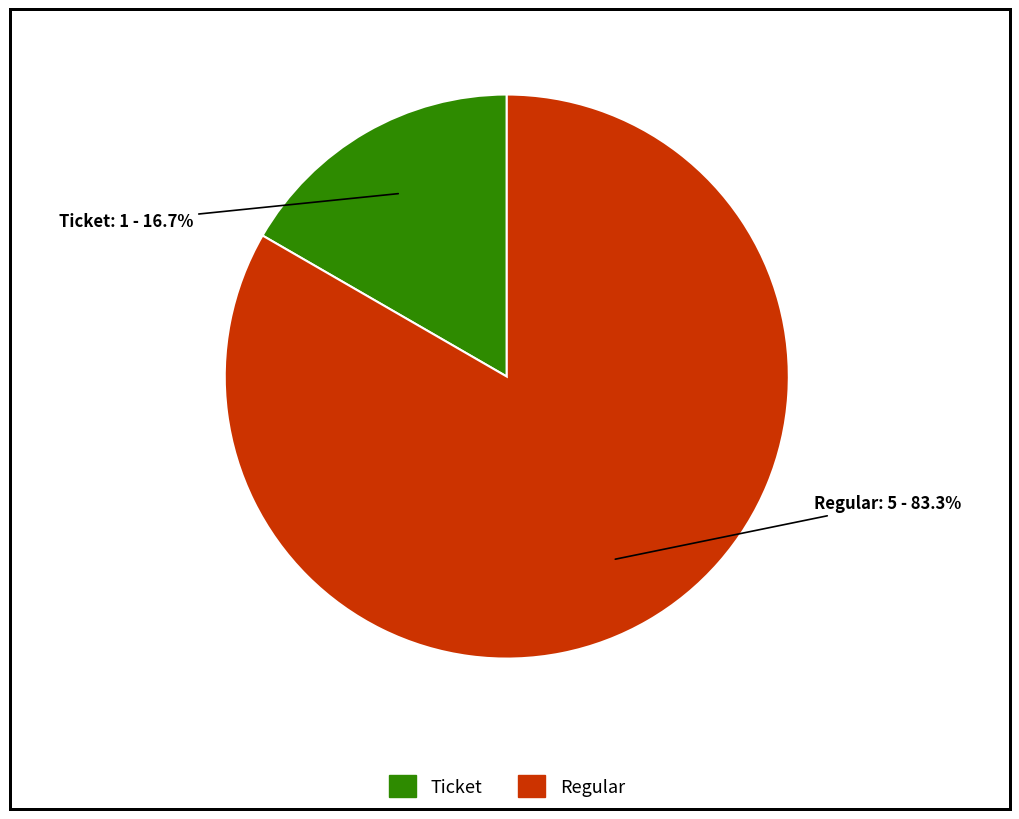

Is Ticket the majority of the pie?

No